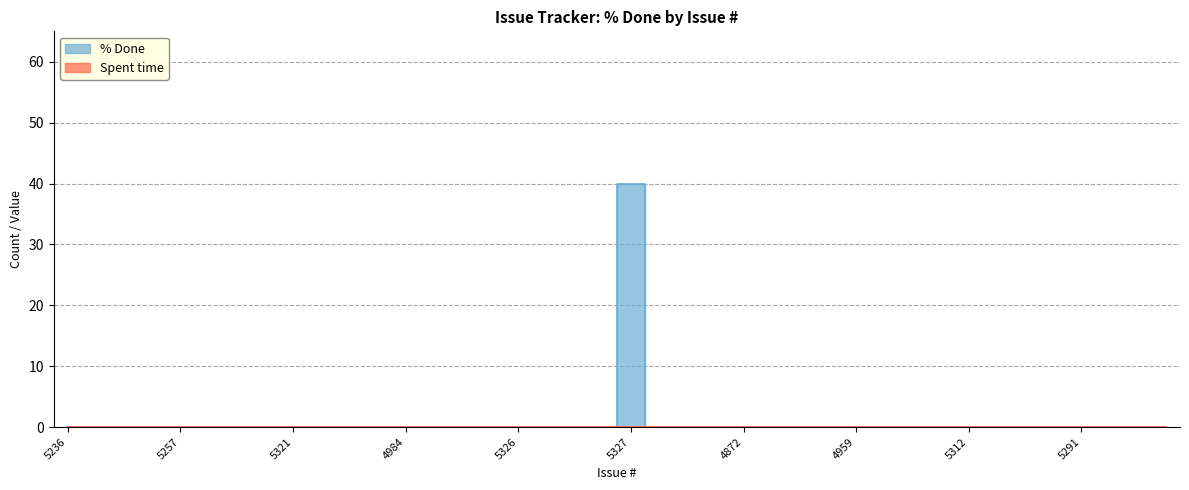

How many interior local peaks (higher than both neighbors) does the data have?

1